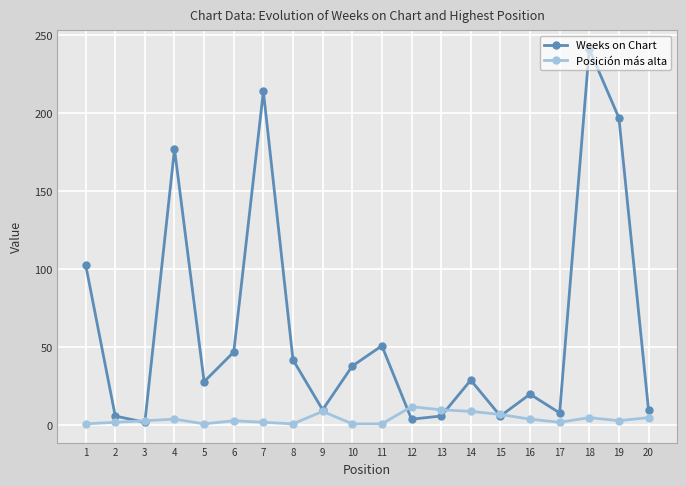

What is the greatest value displayed?

241